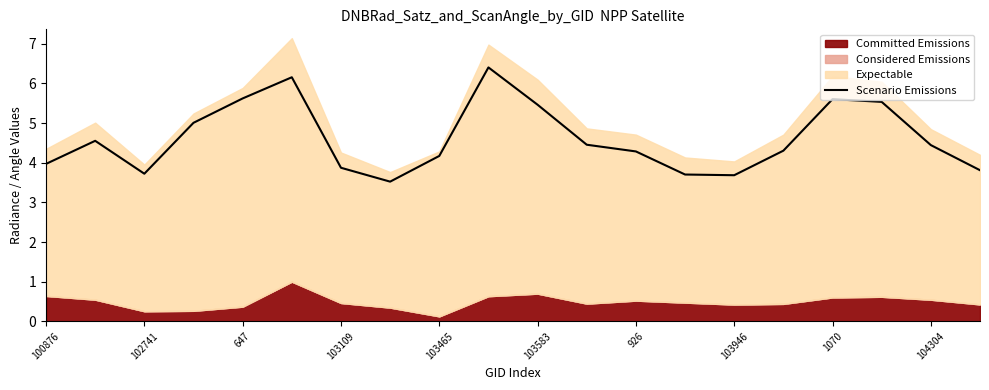

What is the average value?

4.6